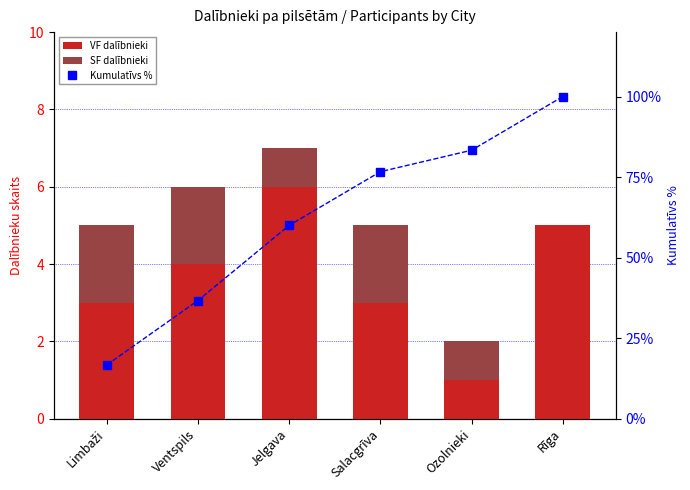

Rank the series at Rīga from highest to lowest value.

Kumulatīvs %, VF dalībnieki, SF dalībnieki